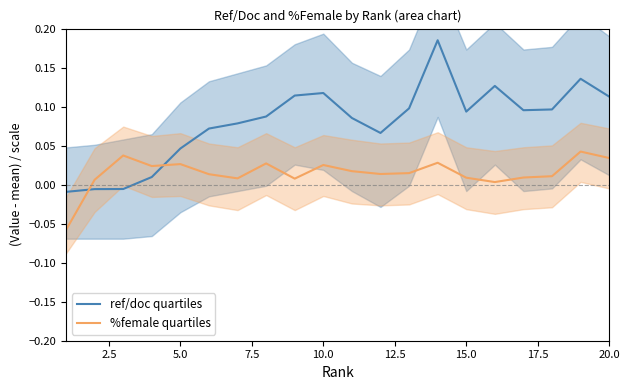

True or false: %female quartiles has more than 2 interior local peaks.

True